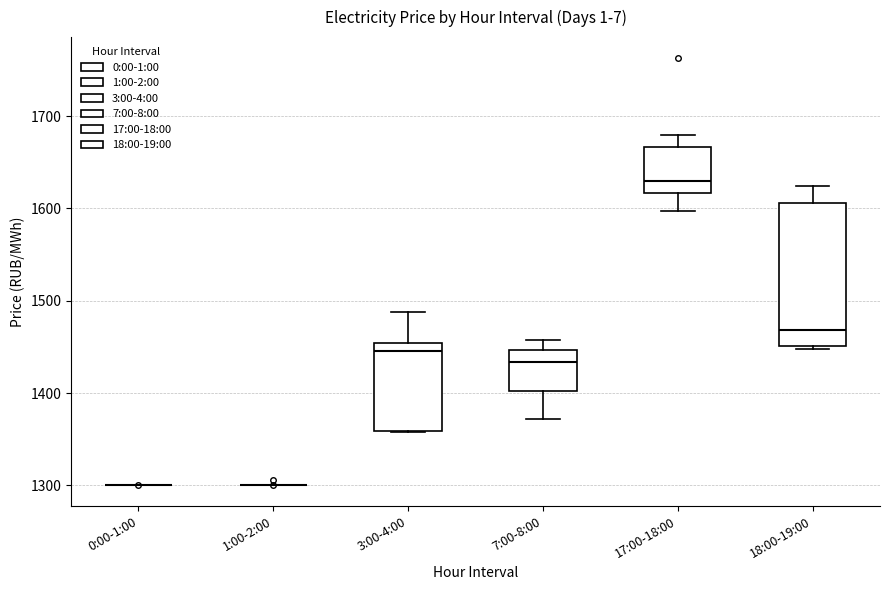

Comparing the boxes themselves (not the whiskers), which one is the tallest?

18:00-19:00